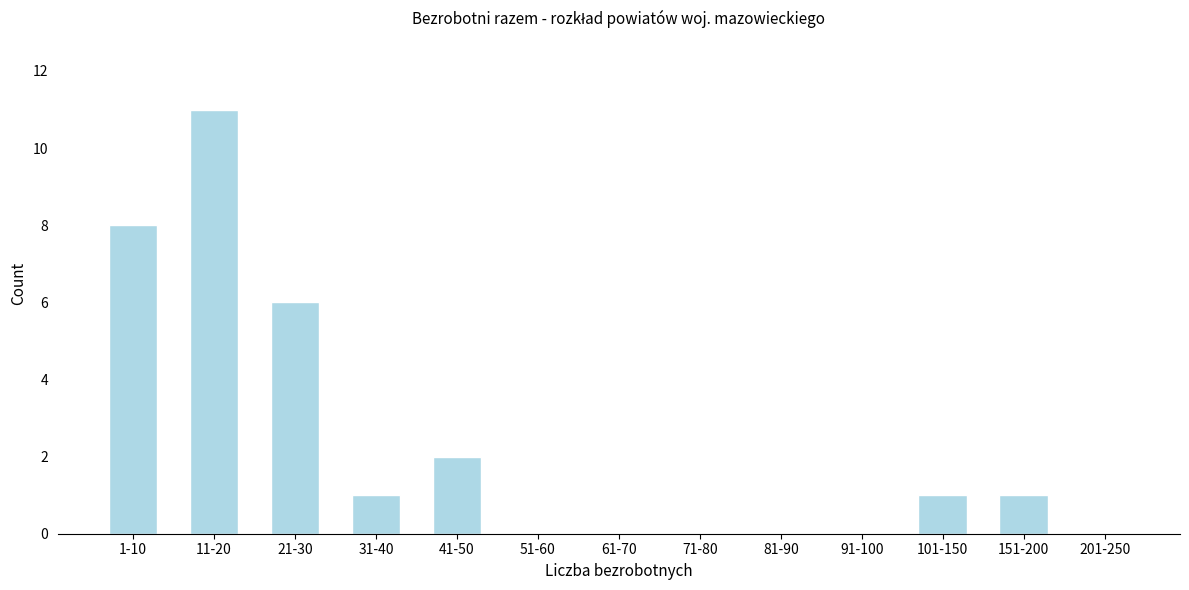

Reading left to right, what are all the values shown in this chart?

1-10=8	11-20=11	21-30=6	31-40=1	41-50=2	51-60=0	61-70=0	71-80=0	81-90=0	91-100=0	101-150=1	151-200=1	201-250=0